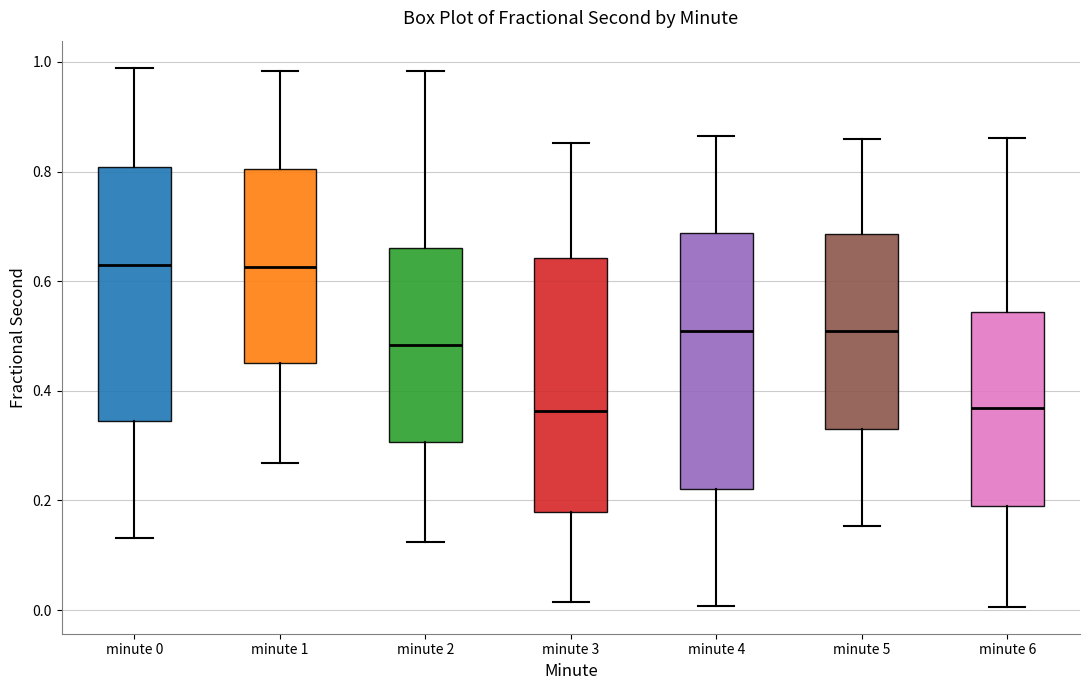

Where does the median line of the box for minute 4 sit on the y-axis? The values are not printed on the chart, so give them approximately, as read against the axis.

0.50